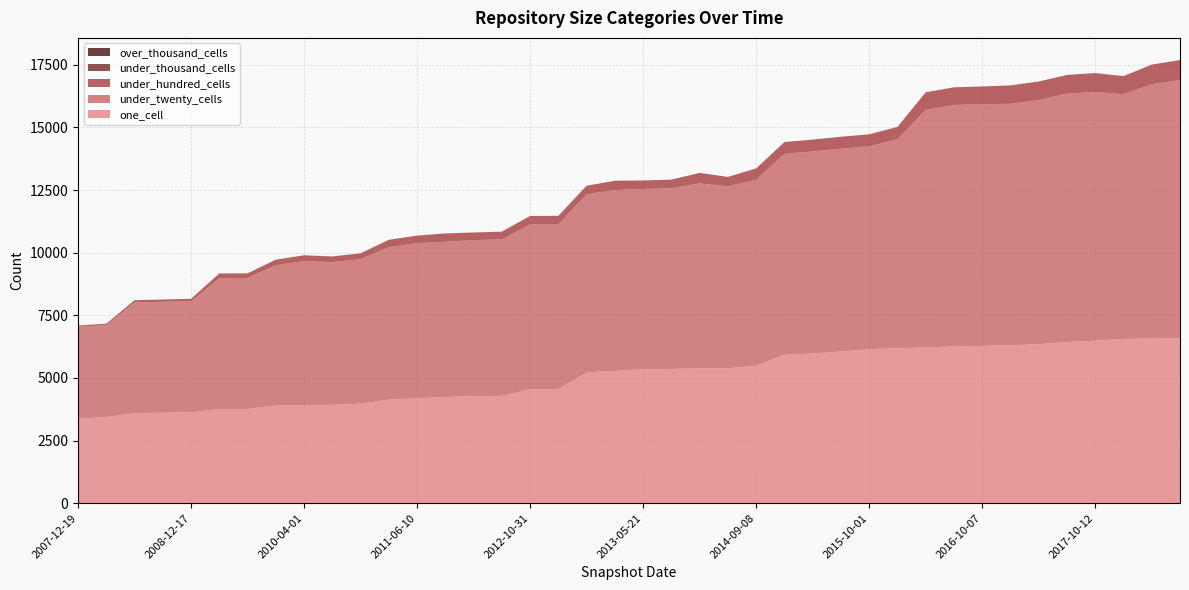

Reading left to right, list all the values displayed in this chart.

one_cell: 2007-12-19=3377	2008-04-01=3438	2008-06-27=3600	2008-10-10=3613	2008-12-17=3632	2009-04-06=3762	2009-06-17=3762	2009-09-25=3900	2010-04-01=3920	2009-12-16=3929	2010-07-26=3973	2011-02-21=4135	2011-06-10=4184	2012-07-13=4240	2012-01-18=4279	2012-03-26=4283	2012-10-31=4545	2012-12-11=4552	2013-02-20=5224	2013-12-20=5281	2013-05-21=5345	2013-07-09=5358	2014-03-28=5381	2013-09-10=5383	2014-09-08=5493	2015-01-19=5925	2015-04-09=5977	2015-07-03=6054	2015-10-01=6149	2016-01-04=6186	2016-04-05=6221	2016-07-04=6258	2016-10-07=6279	2016-12-27=6308	2017-04-12=6341	2017-07-24=6436	2017-10-12=6487	2017-12-22=6557	2018-04-09=6575	2018-07-11=6590
under_twenty_cells: 2007-12-19=3658	2008-04-01=3671	2008-06-27=4411	2008-10-10=4427	2008-12-17=4420	2009-04-06=5223	2009-06-17=5227	2009-09-25=5598	2010-04-01=5745	2009-12-16=5695	2010-07-26=5765	2011-02-21=6084	2011-06-10=6195	2012-07-13=6195	2012-01-18=6220	2012-03-26=6249	2012-10-31=6579	2012-12-11=6578	2013-02-20=7105	2013-12-20=7217	2013-05-21=7195	2013-07-09=7212	2014-03-28=7383	2013-09-10=7267	2014-09-08=7416	2015-01-19=8016	2015-04-09=8062	2015-07-03=8094	2015-10-01=8097	2016-01-04=8335	2016-04-05=9474	2016-07-04=9635	2016-10-07=9645	2016-12-27=9634	2017-04-12=9746	2017-07-24=9910	2017-10-12=9926	2017-12-22=9765	2018-04-09=10147	2018-07-11=10295
under_hundred_cells: 2007-12-19=57	2008-04-01=57	2008-06-27=92	2008-10-10=91	2008-12-17=107	2009-04-06=186	2009-06-17=186	2009-09-25=222	2010-04-01=230	2009-12-16=225	2010-07-26=235	2011-02-21=294	2011-06-10=303	2012-07-13=332	2012-01-18=306	2012-03-26=306	2012-10-31=340	2012-12-11=340	2013-02-20=343	2013-12-20=372	2013-05-21=342	2013-07-09=344	2014-03-28=420	2013-09-10=373	2014-09-08=453	2015-01-19=473	2015-04-09=474	2015-07-03=478	2015-10-01=476	2016-01-04=497	2016-04-05=704	2016-07-04=705	2016-10-07=708	2016-12-27=732	2017-04-12=741	2017-07-24=745	2017-10-12=752	2017-12-22=720	2018-04-09=781	2018-07-11=798
under_thousand_cells: 2007-12-19=0	2008-04-01=0	2008-06-27=0	2008-10-10=0	2008-12-17=0	2009-04-06=0	2009-06-17=0	2009-09-25=0	2010-04-01=0	2009-12-16=0	2010-07-26=0	2011-02-21=0	2011-06-10=0	2012-07-13=0	2012-01-18=0	2012-03-26=0	2012-10-31=0	2012-12-11=0	2013-02-20=0	2013-12-20=0	2013-05-21=0	2013-07-09=0	2014-03-28=0	2013-09-10=0	2014-09-08=0	2015-01-19=0	2015-04-09=0	2015-07-03=0	2015-10-01=0	2016-01-04=0	2016-04-05=0	2016-07-04=0	2016-10-07=0	2016-12-27=1	2017-04-12=2	2017-07-24=2	2017-10-12=2	2017-12-22=3	2018-04-09=3	2018-07-11=3
over_thousand_cells: 2007-12-19=0	2008-04-01=0	2008-06-27=0	2008-10-10=0	2008-12-17=0	2009-04-06=0	2009-06-17=0	2009-09-25=0	2010-04-01=0	2009-12-16=0	2010-07-26=0	2011-02-21=0	2011-06-10=0	2012-07-13=0	2012-01-18=0	2012-03-26=0	2012-10-31=0	2012-12-11=0	2013-02-20=0	2013-12-20=0	2013-05-21=0	2013-07-09=0	2014-03-28=0	2013-09-10=0	2014-09-08=0	2015-01-19=0	2015-04-09=0	2015-07-03=0	2015-10-01=0	2016-01-04=0	2016-04-05=0	2016-07-04=0	2016-10-07=0	2016-12-27=0	2017-04-12=0	2017-07-24=0	2017-10-12=0	2017-12-22=0	2018-04-09=0	2018-07-11=0